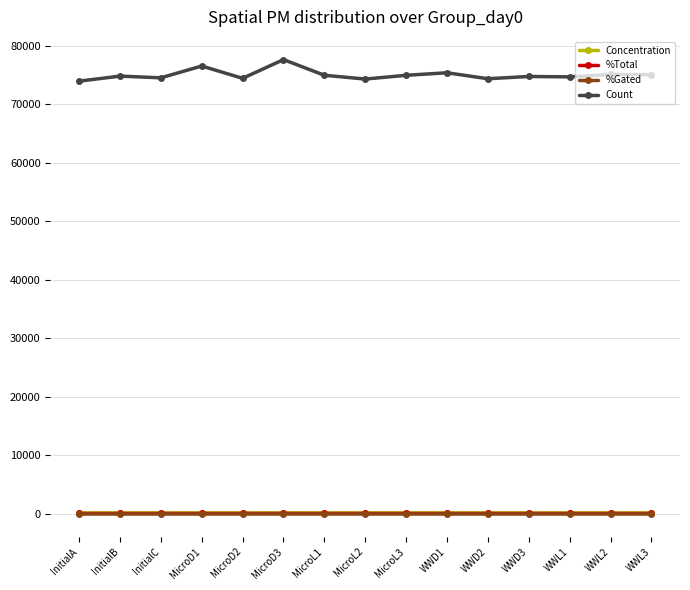

What is the label of the 9th point from the right?

MicroL1